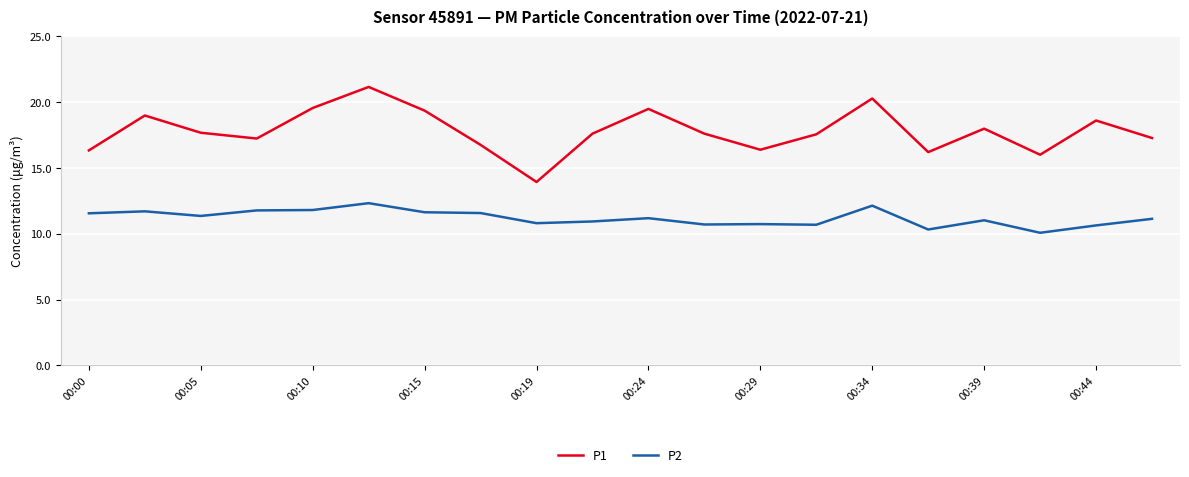

Which series has the largest total across all categories?

P1